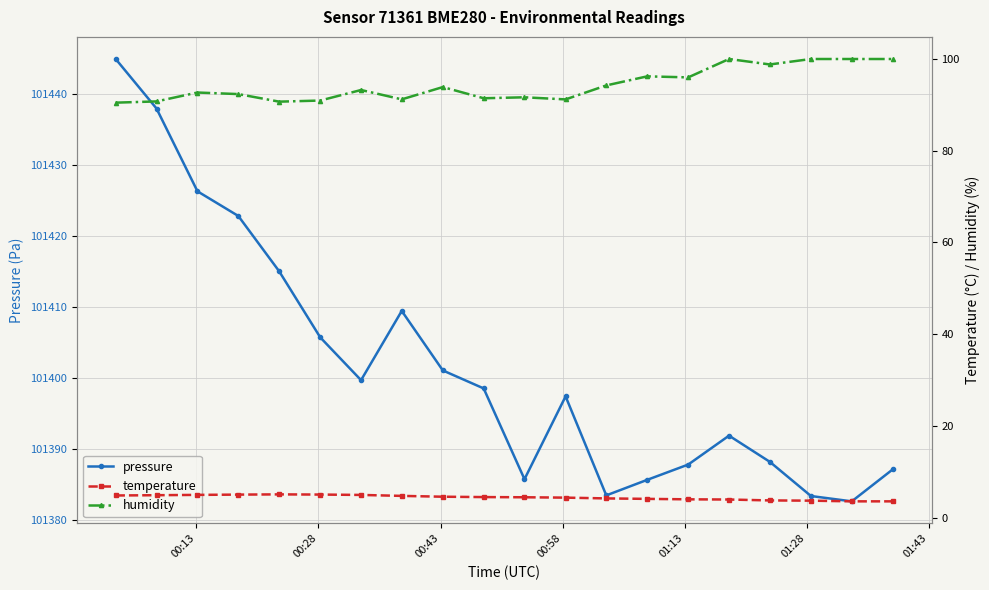

How many values in the temperature series exceed 4?

14